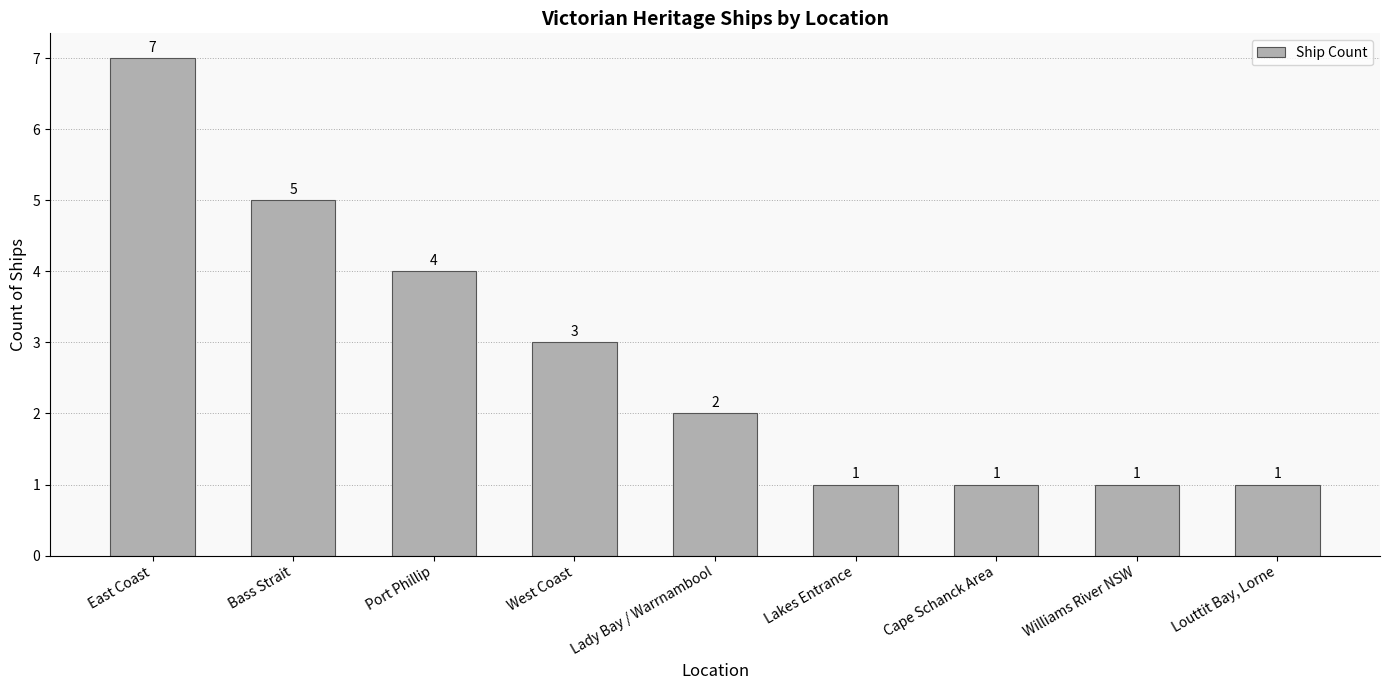

How many data points does each series have?

9